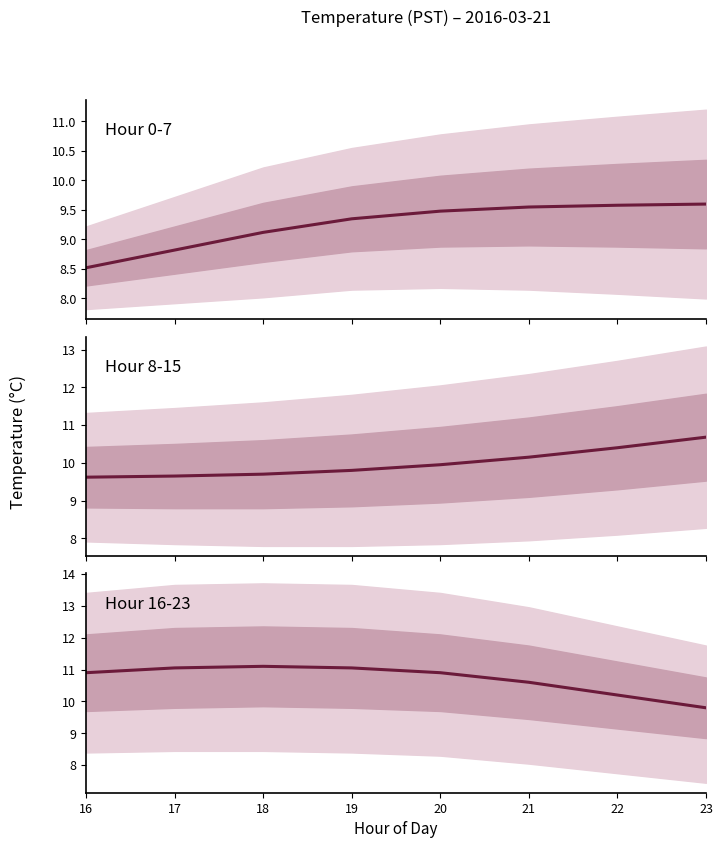

Rank the categories by value from highest to lowest.

18, 17, 19, 16, 20, 21, 22, 23